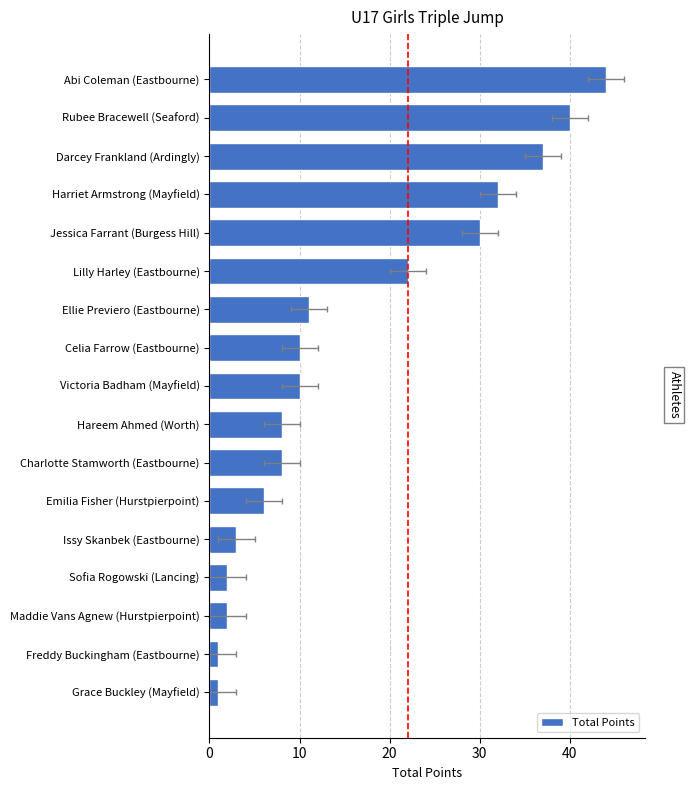

What is the difference between the values at Emilia Fisher (Hurstpierpoint) and Maddie Vans Agnew (Hurstpierpoint)?

4